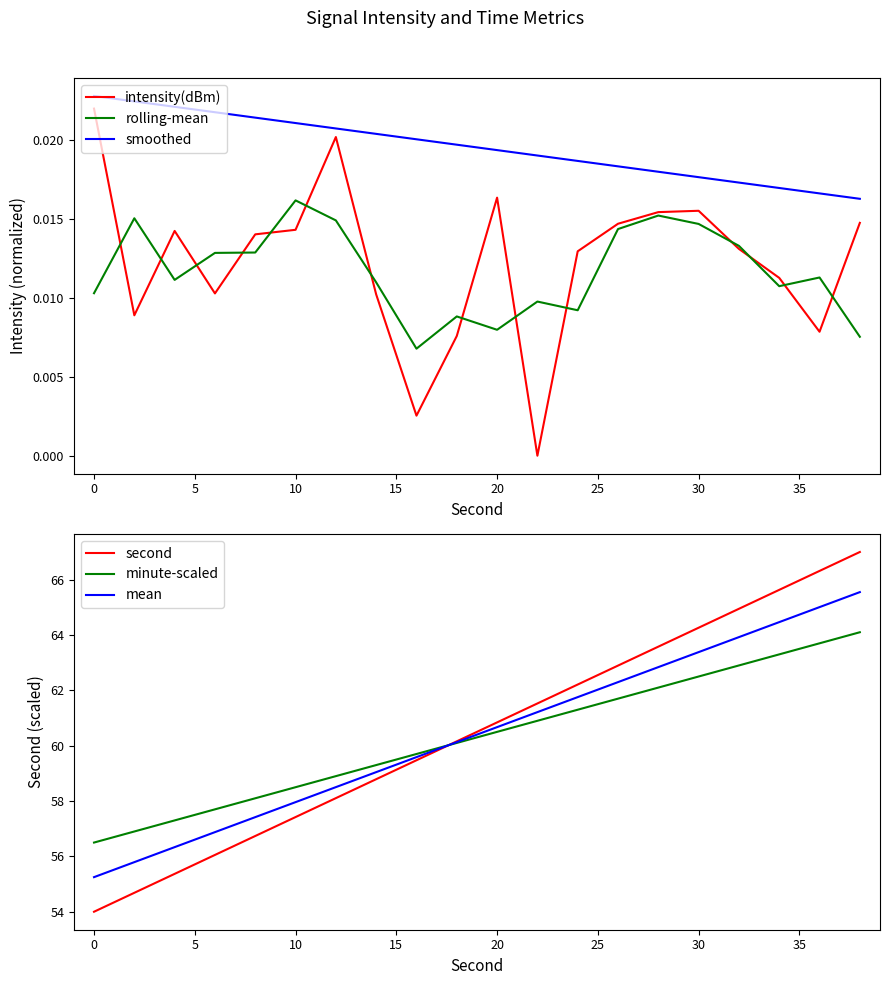

True or false: smoothed and intensity(dBm) cross at least once.

False